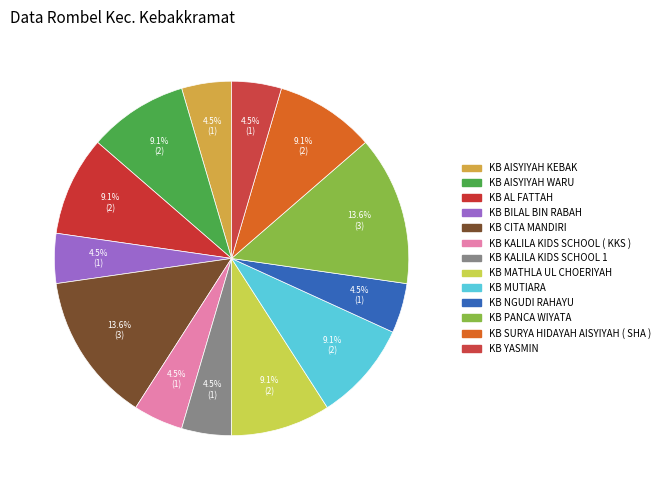

To the nearest percent, what is the difference between the largest and smallest slice percentages?

9%